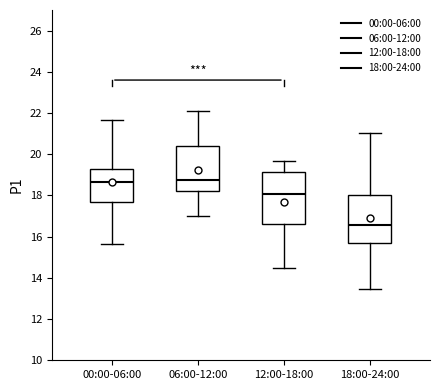

Reading left to right, read every box against the y-axis: the position of its median line, the range the box covers, and the ends of its whiskers. The values are not printed on the chart, so give them approximately, as read against the axis.

00:00-06:00: median 18.6, box 17.6 to 19.2, whiskers 15.6 to 21.6
06:00-12:00: median 18.8, box 18.2 to 20.4, whiskers 17.0 to 22.2
12:00-18:00: median 18.0, box 16.6 to 19.2, whiskers 14.6 to 19.6
18:00-24:00: median 16.6, box 15.8 to 18.0, whiskers 13.4 to 21.0